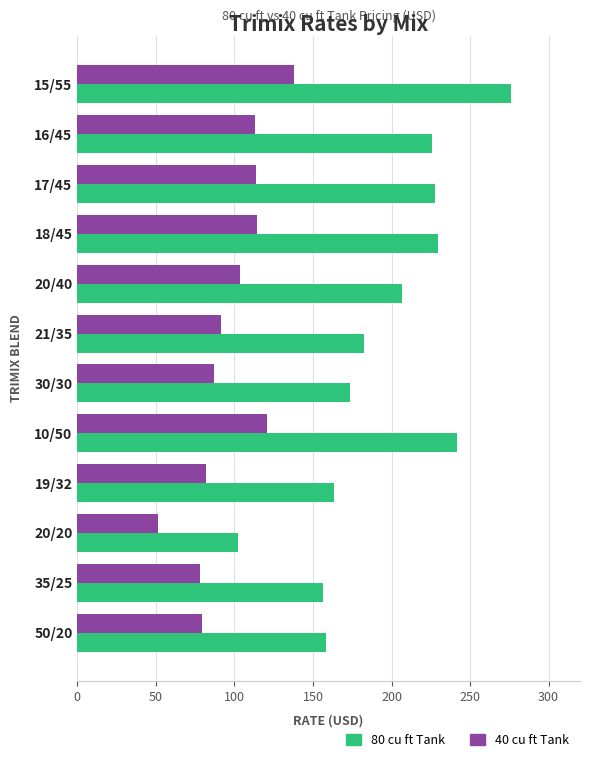

At which label does 80 cu ft Tank reach its peak?

15/55